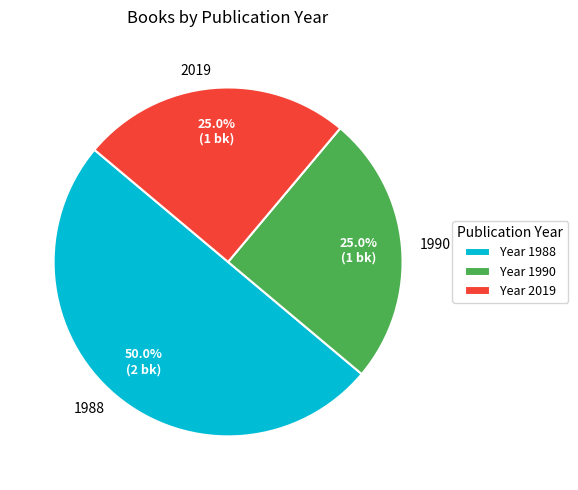

Between 1988 and 2019, which is larger?

1988